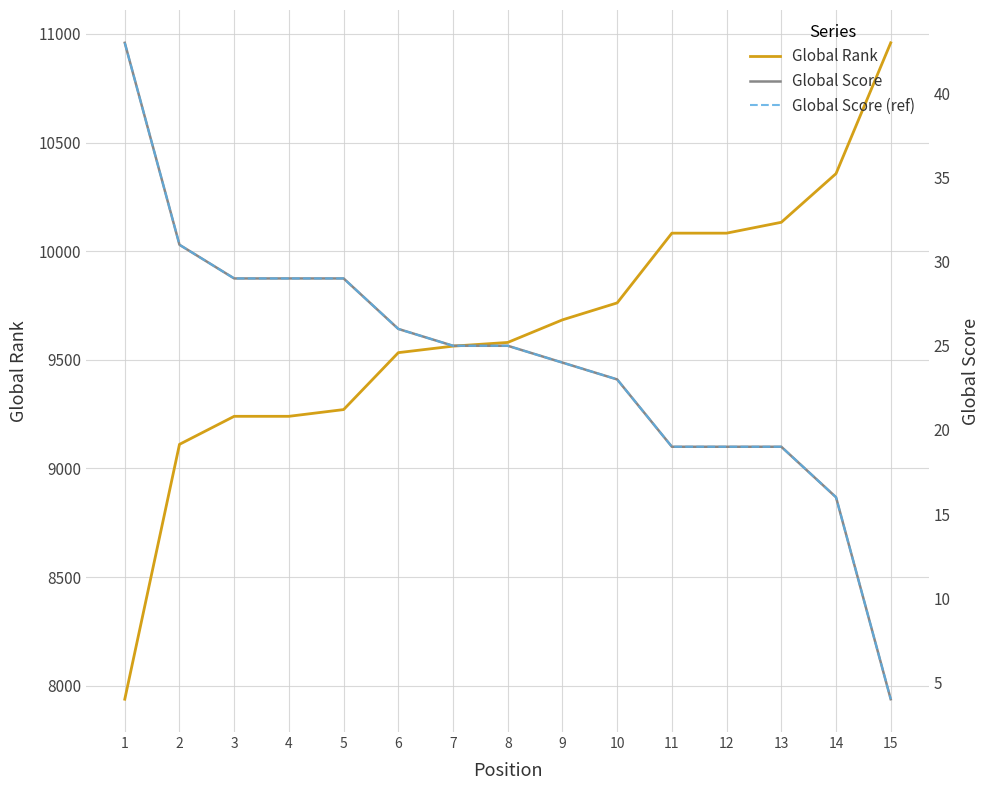

List the series in order of their peak value, highest first.

Global Rank, Global Score, Global Score (ref)